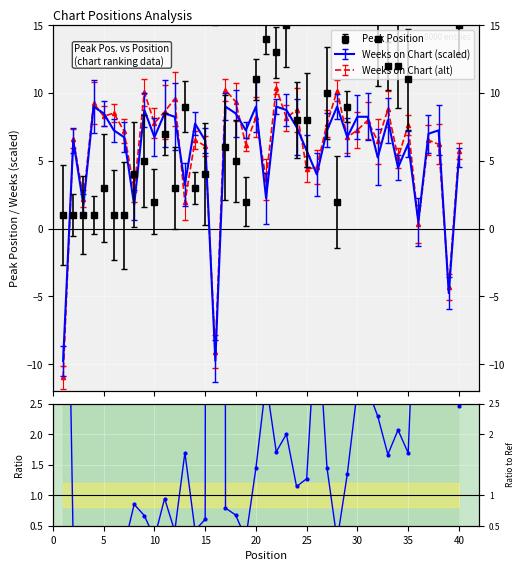

The chart shows a value of 4.0 at 29. True or false?

False